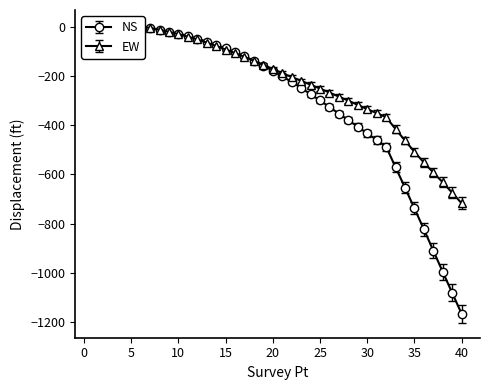

Rank the series by their maximum value, from lowest to highest.

NS, EW